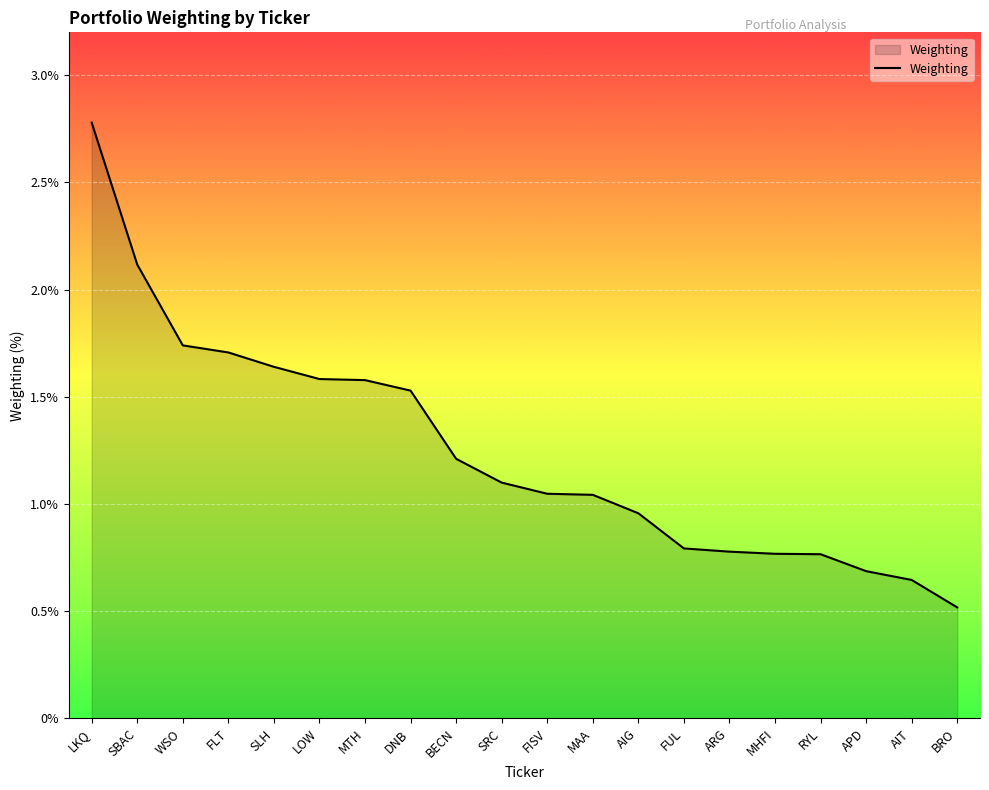

The chart shows a value of 1.6 at SLH. True or false?

True